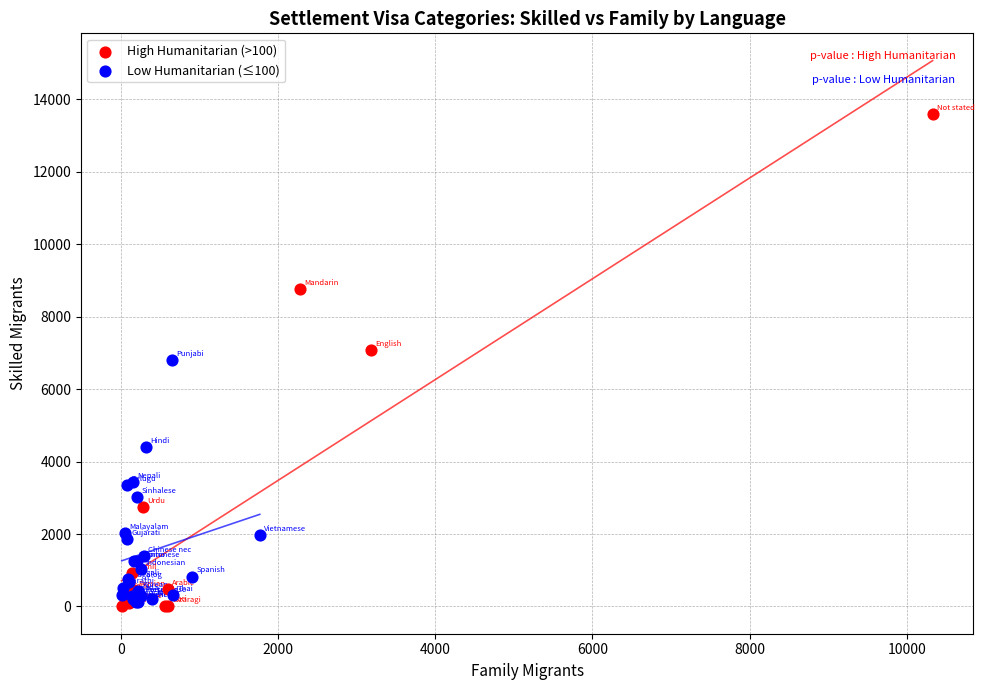

Which series reaches the maximum Y coordinate?

High Humanitarian (>100)